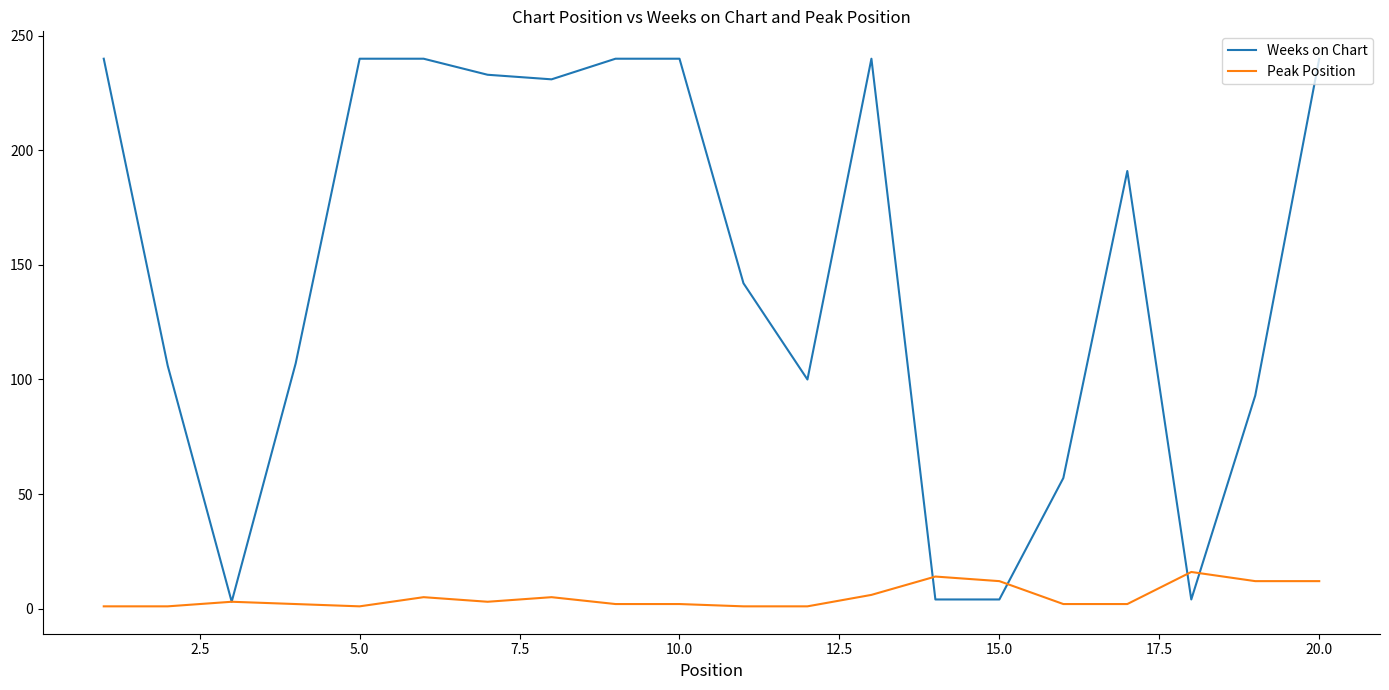

What are all the series names shown in the legend?

Weeks on Chart, Peak Position